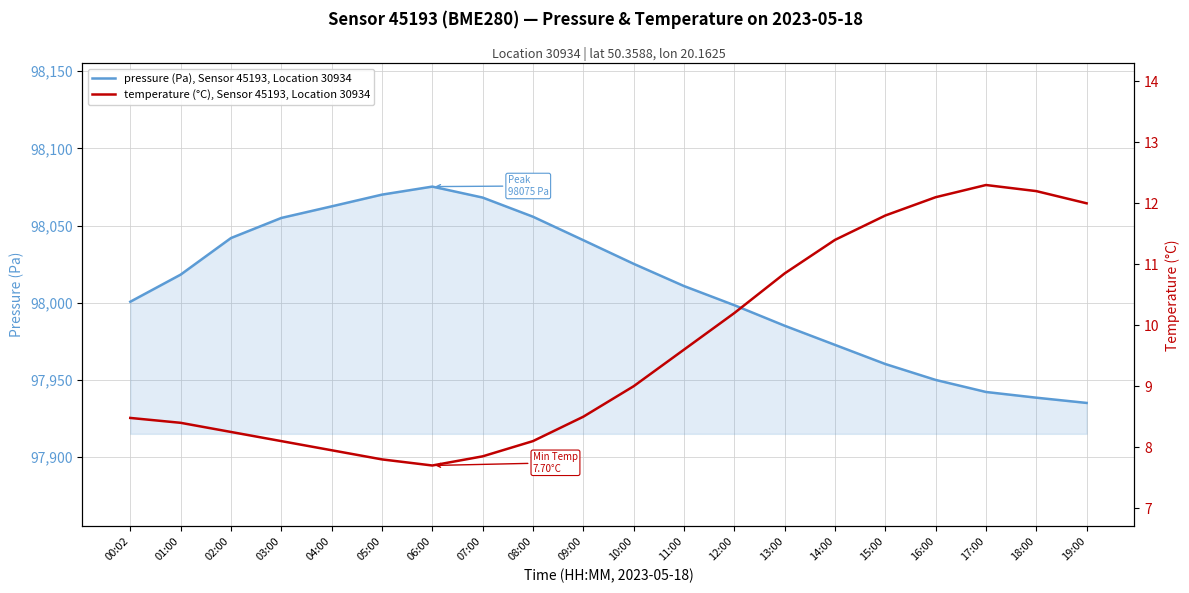

Is the value of pressure (Pa), Sensor 45193, Location 30934 at 15:00 greater than the value of temperature (°C), Sensor 45193, Location 30934 at 18:00?

Yes